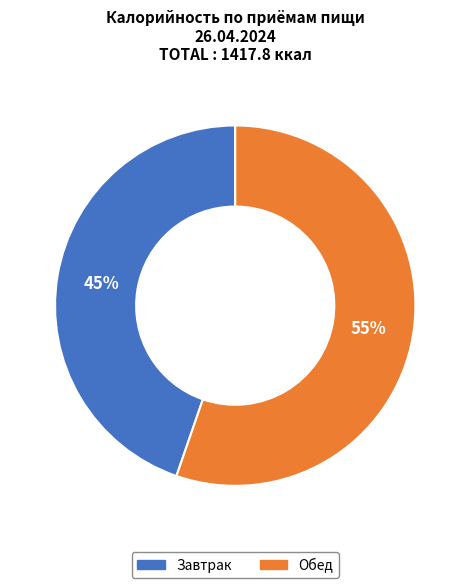

Is Обед the majority of the pie?

Yes